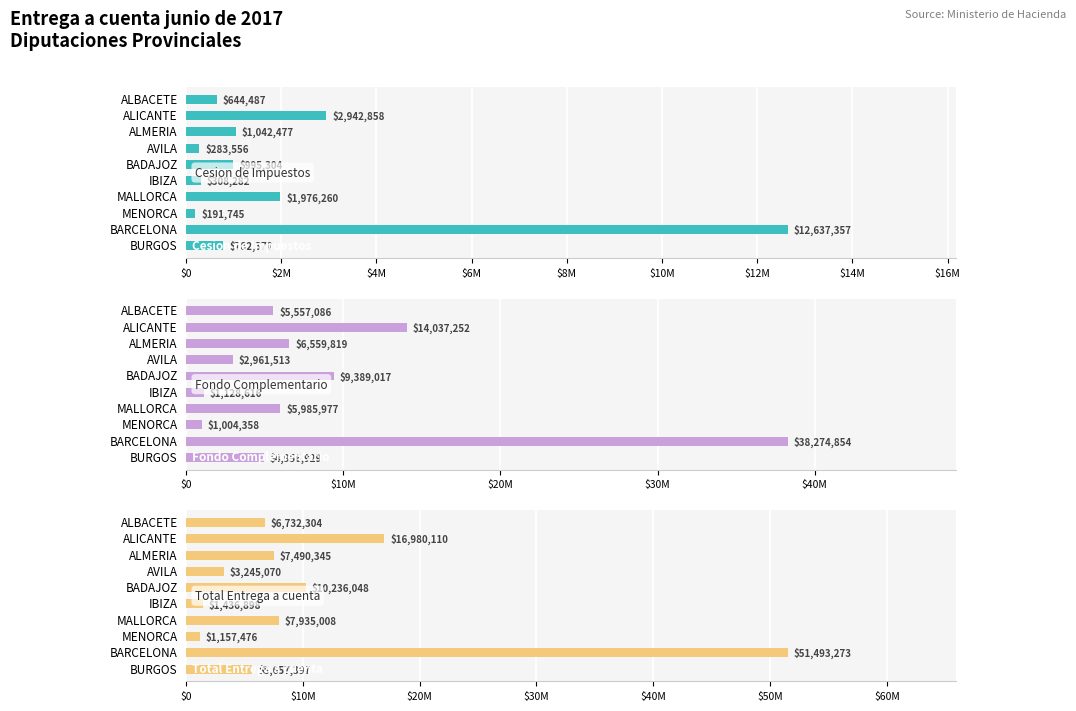

What position from the left is ALICANTE?

2